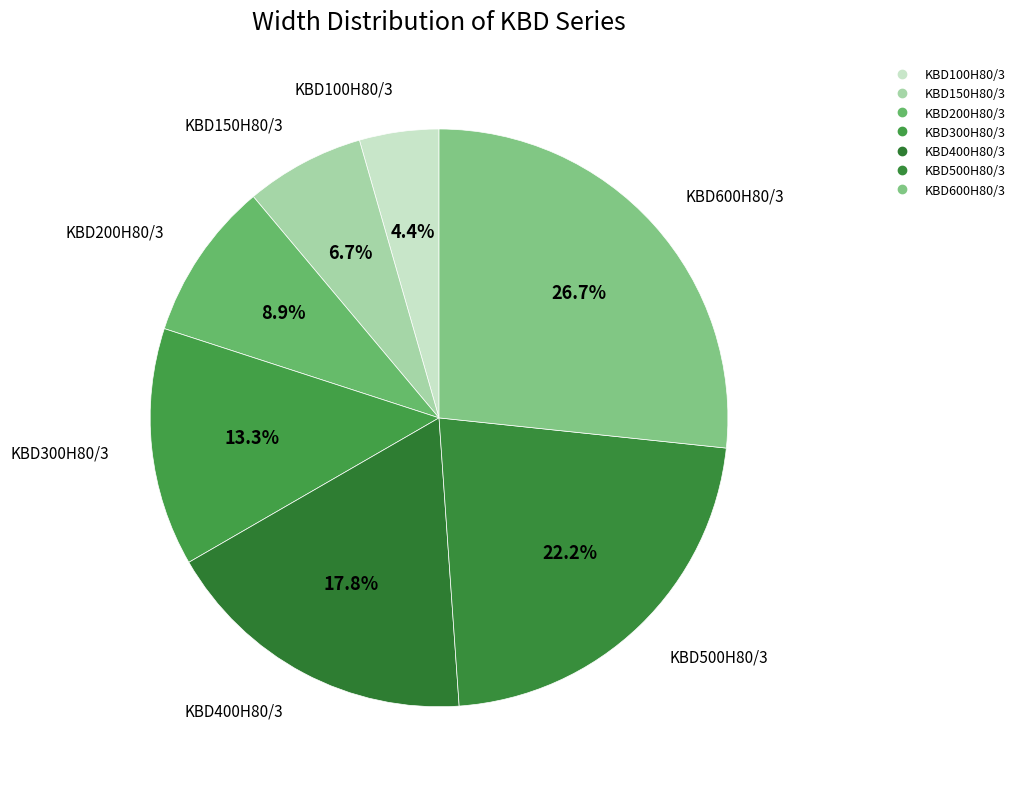

Combined, what portion of the pie is KBD150H80/3 and KBD600H80/3?

33.3%